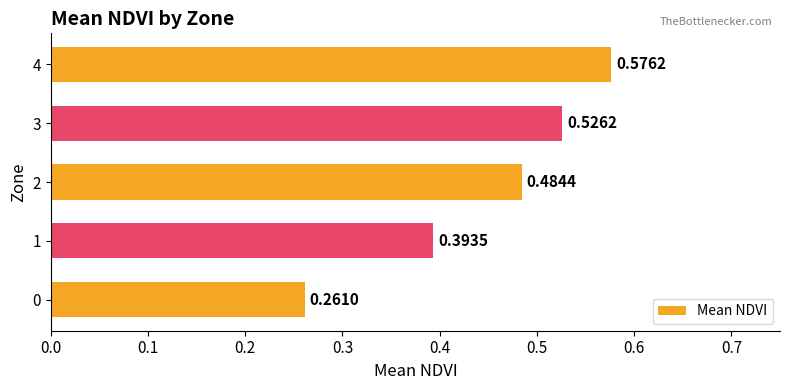

What is the sum of all values?

2.2